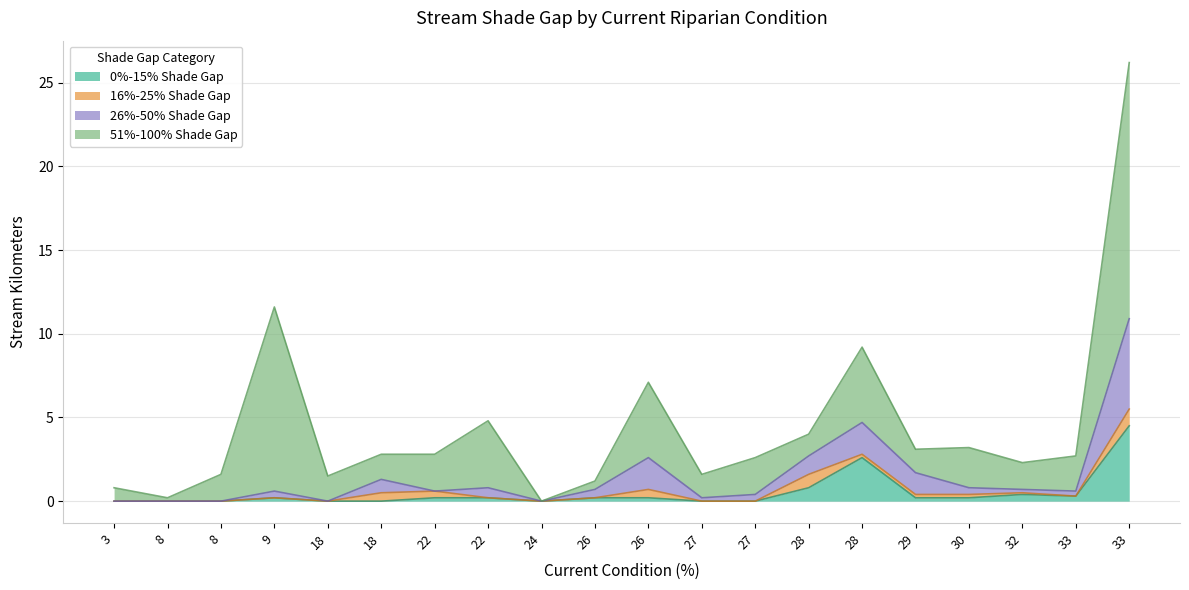

How many interior local peaks does the 26%-50% Shade Gap series have?

5